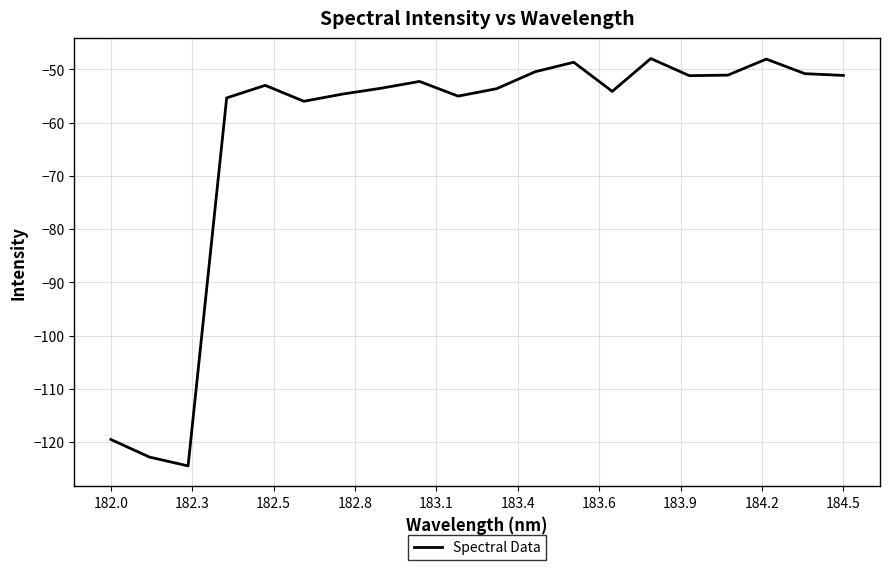

What is the difference between the maximum and minimum values?

76.5